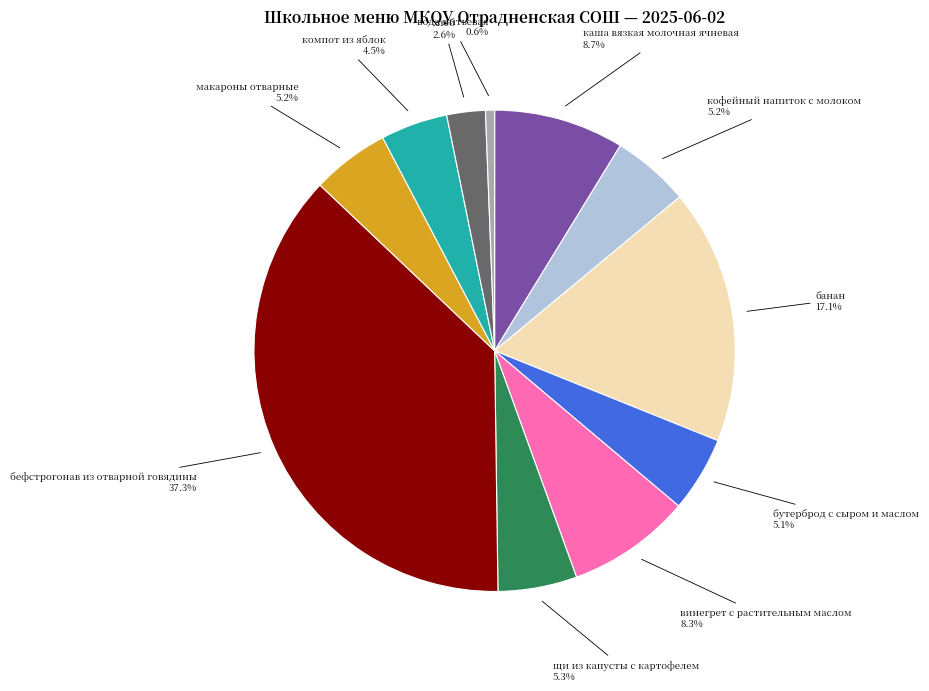

Which category has the smallest portion of the pie?

вода питьевая